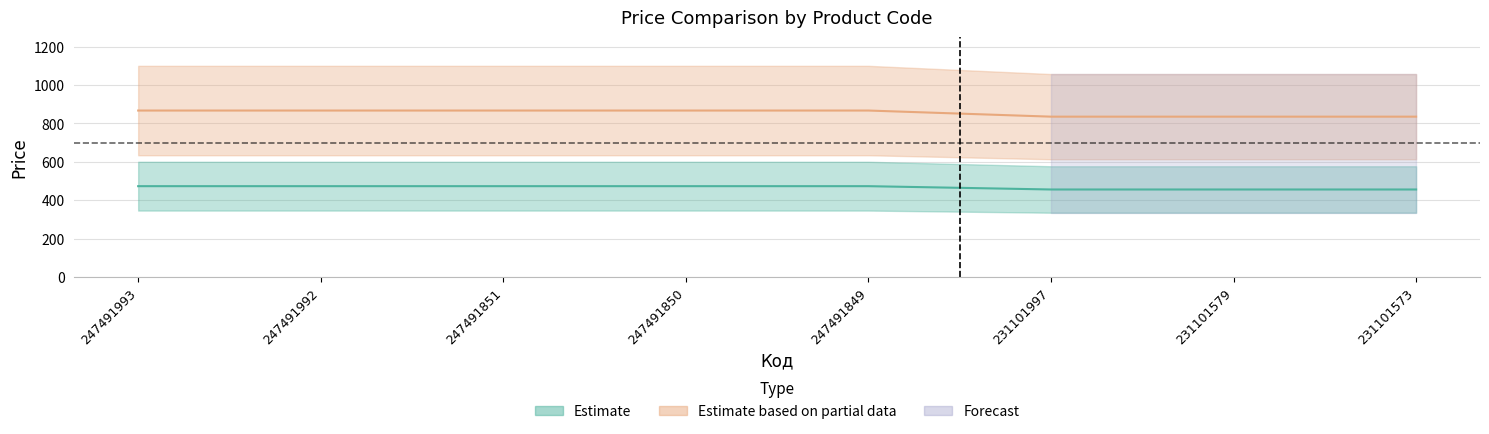

The value of Ціна at 247491992 is 472.8. True or false?

True